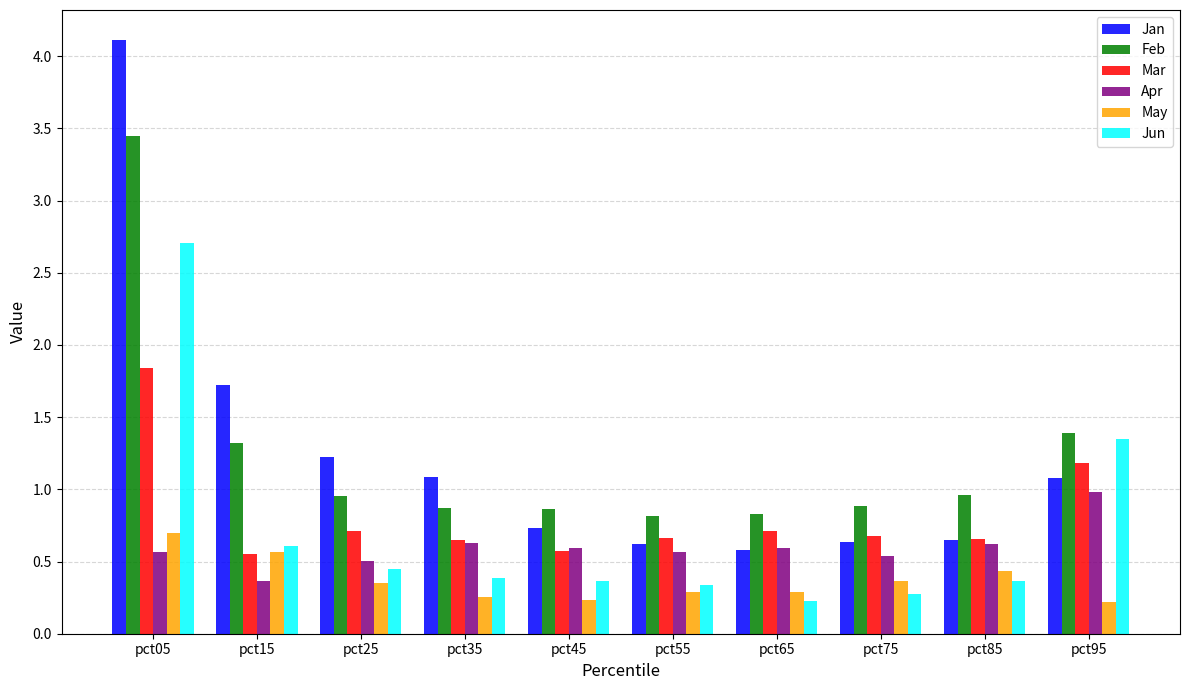

Where is Feb nearest to the value 2?

pct95